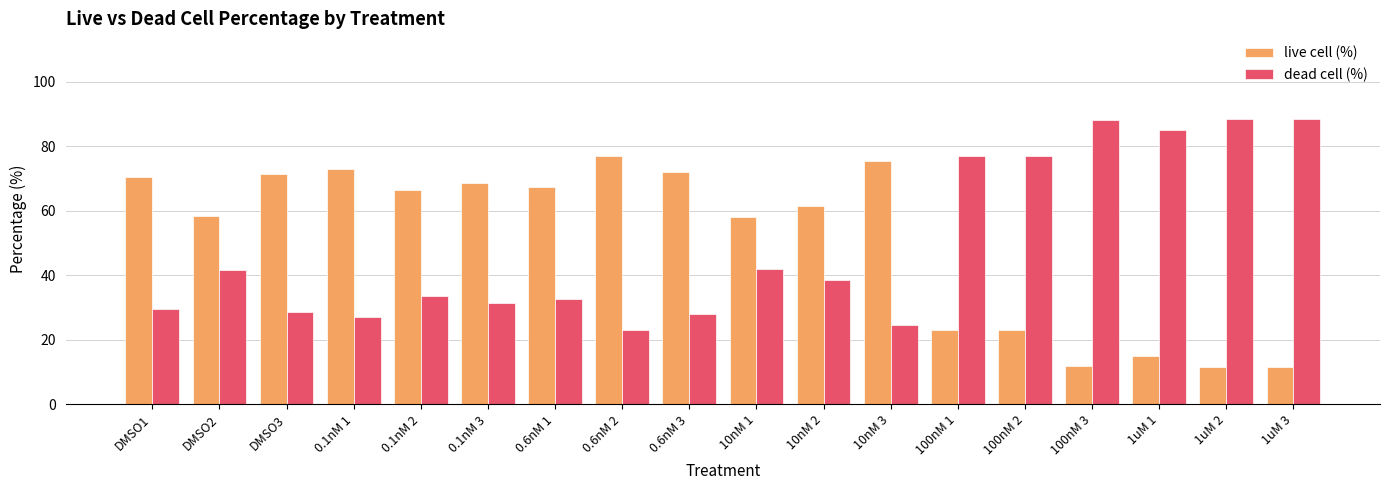

Is it true that dead cell (%) equals 88.5 at 1uM 3?

True